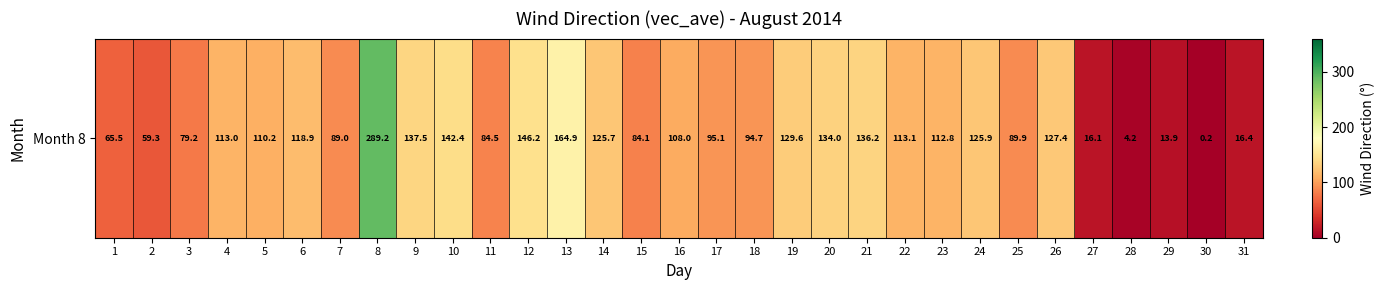

Rank the categories by value from highest to lowest.

8, 13, 12, 10, 9, 21, 20, 19, 26, 24, 14, 6, 22, 4, 23, 5, 16, 17, 18, 25, 7, 11, 15, 3, 1, 2, 31, 27, 29, 28, 30